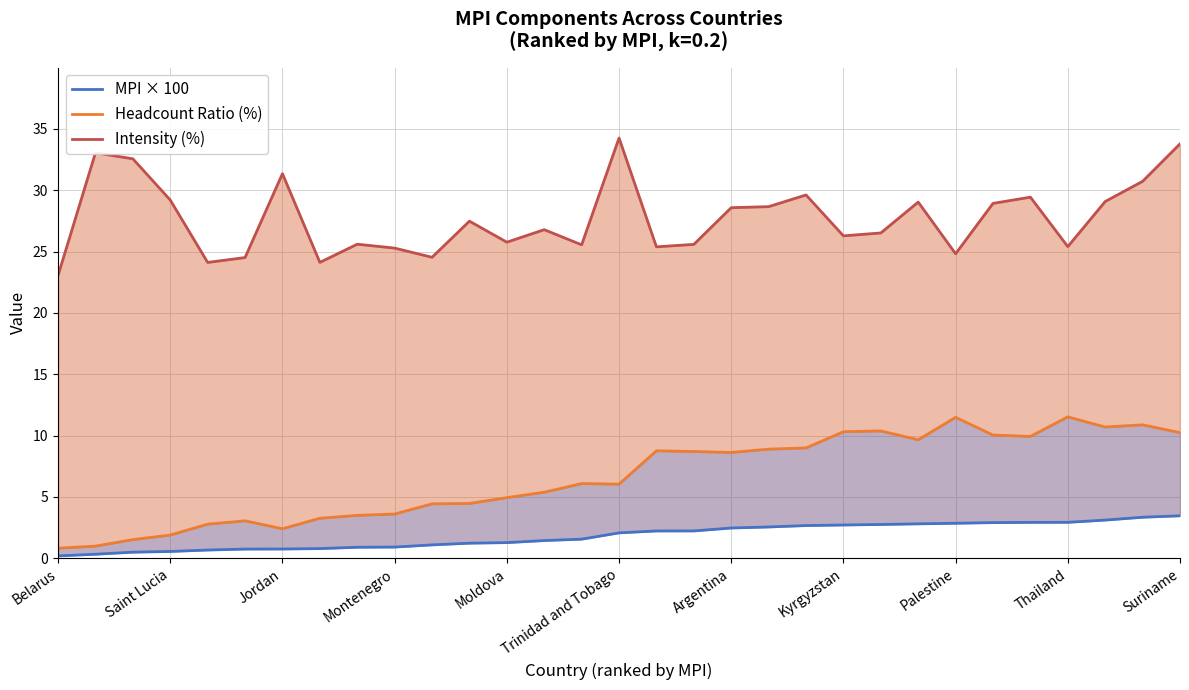

The Intensity (%) series shows 30.7 at 29. True or false?

True